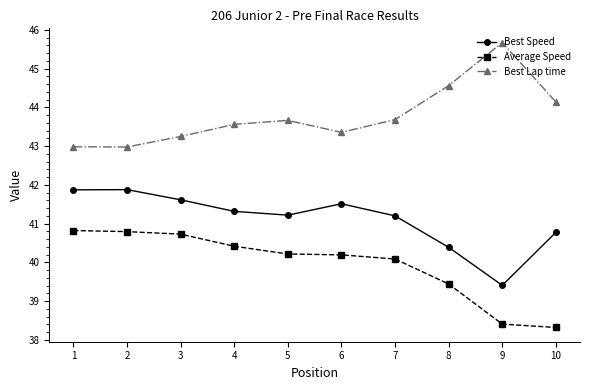

How many interior local valleys does the Best Speed series have?

2